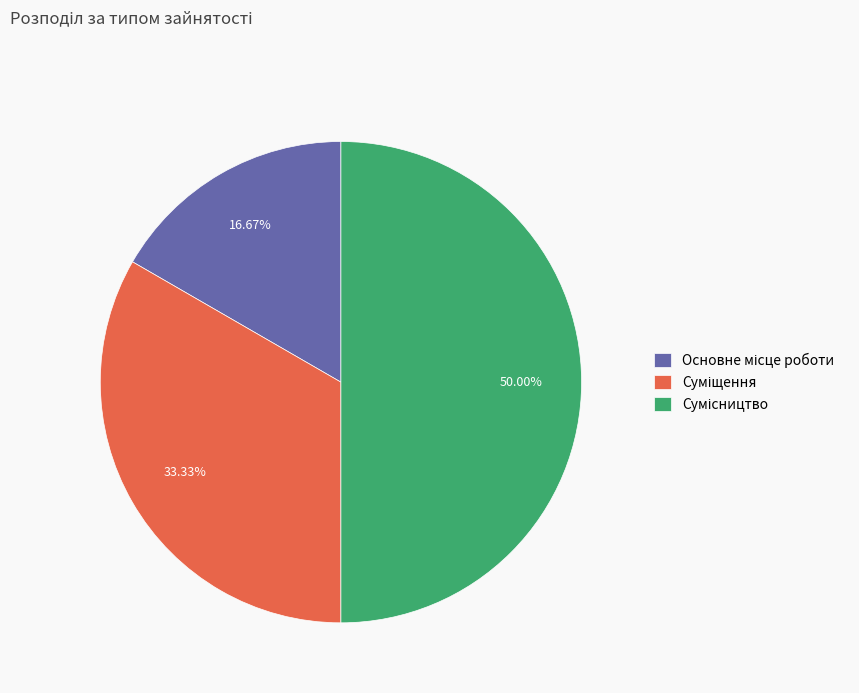

How many slices are in this pie chart?

3